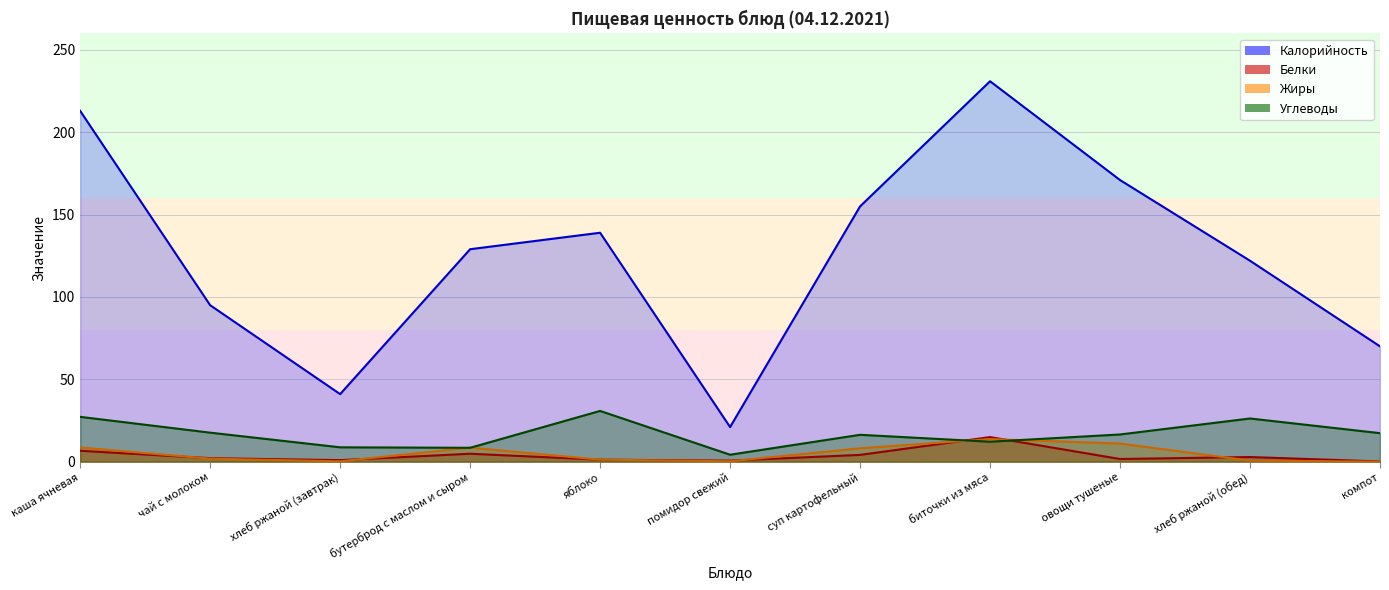

True or false: Жиры has more than 1 interior local peaks.

True